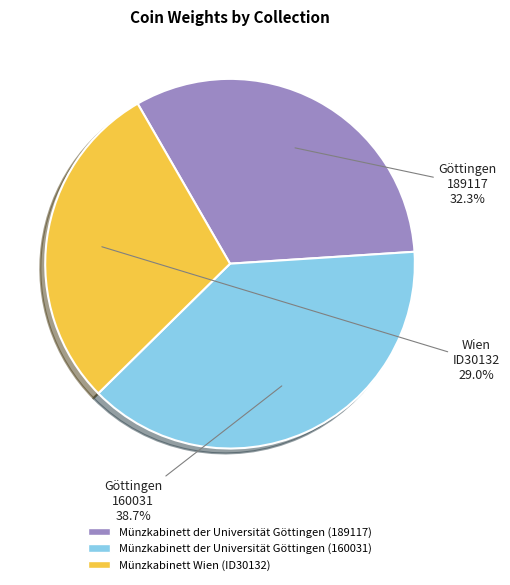

How many segments does this pie chart have?

3